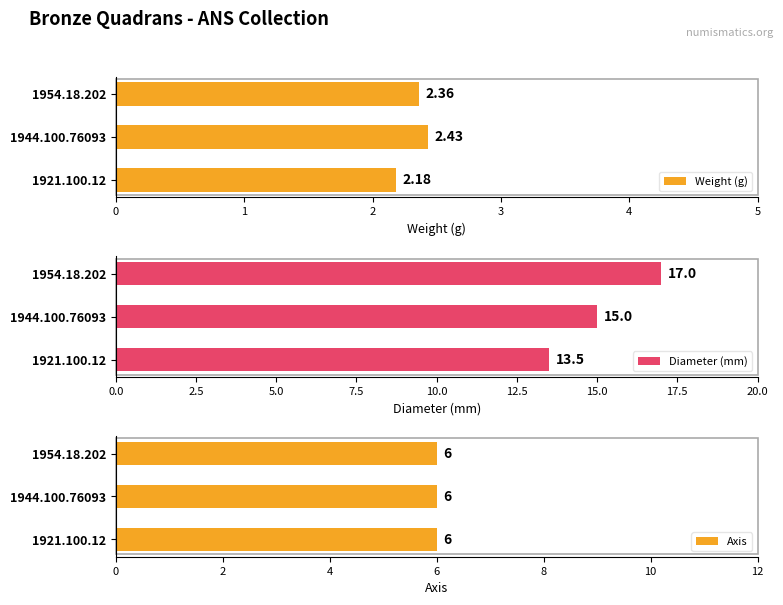

How many groups of bars are there?

3